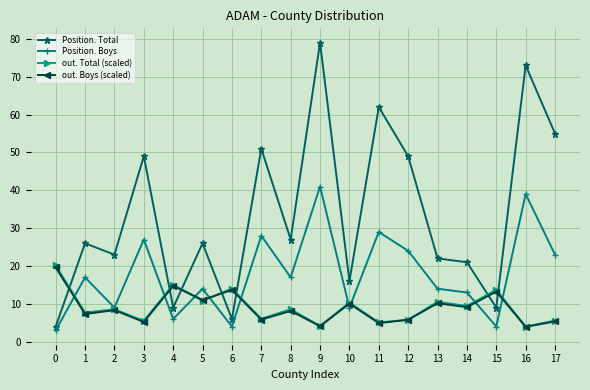

How many times do out. Boys (scaled) and Position. Total cross each other?

7